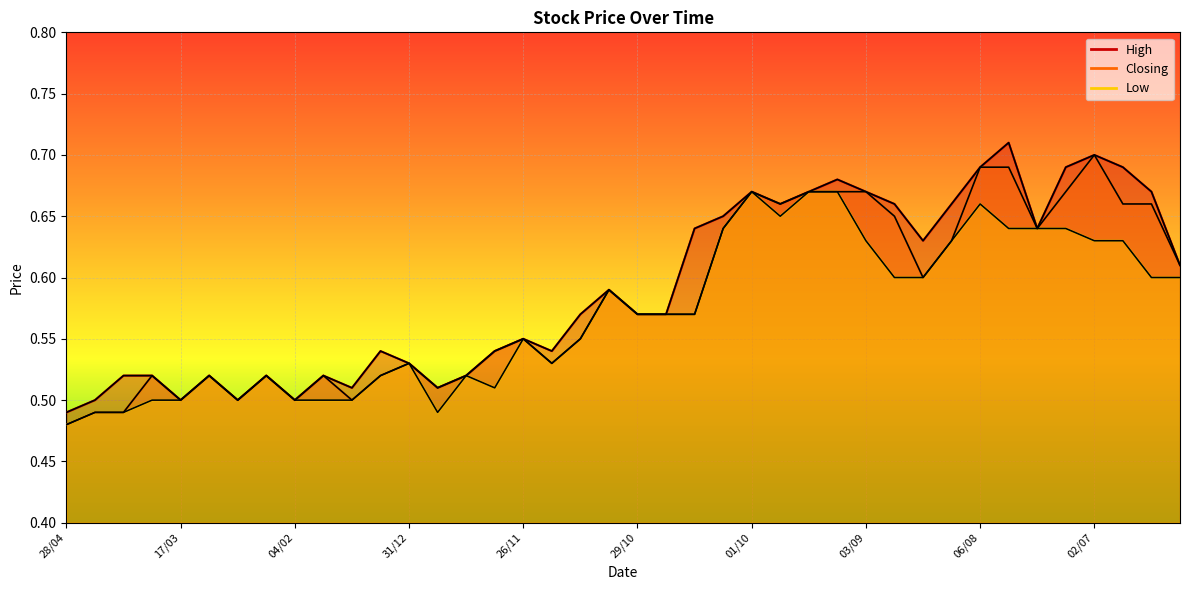

Which series has the largest range (max minus min)?

High